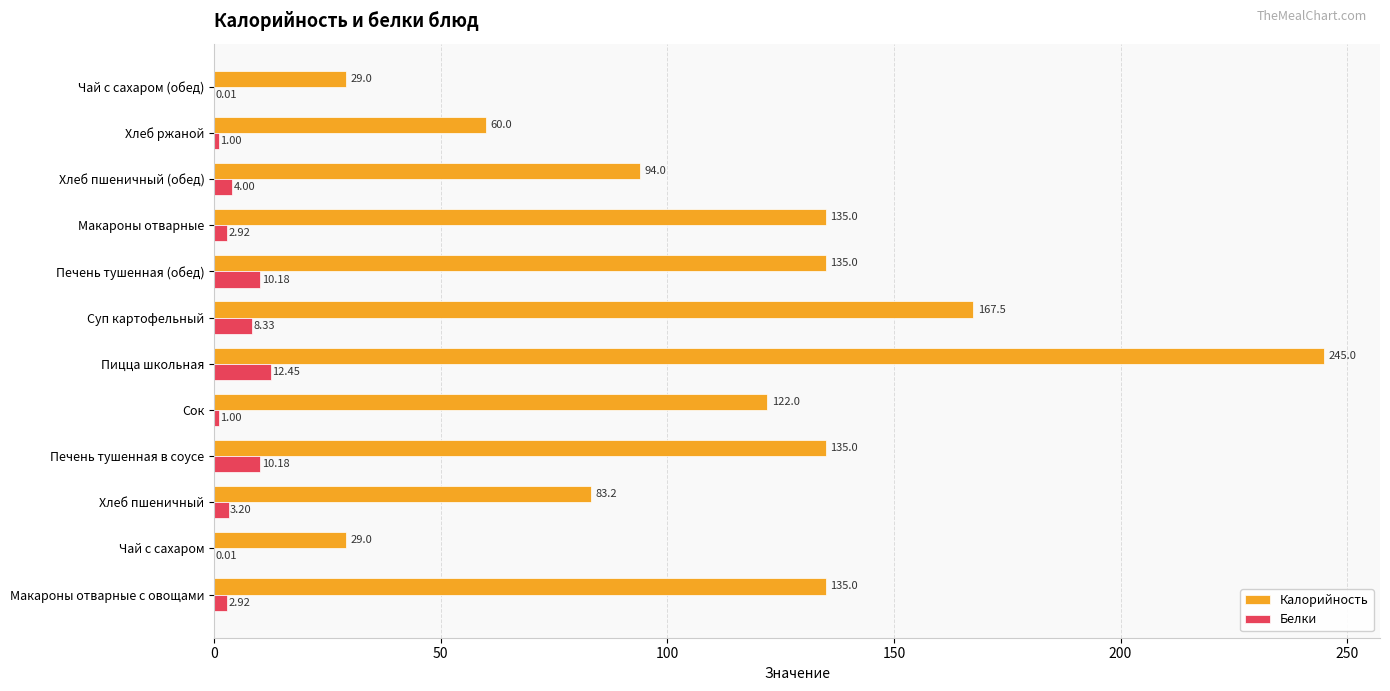

Which series has the largest total across all categories?

Калорийность